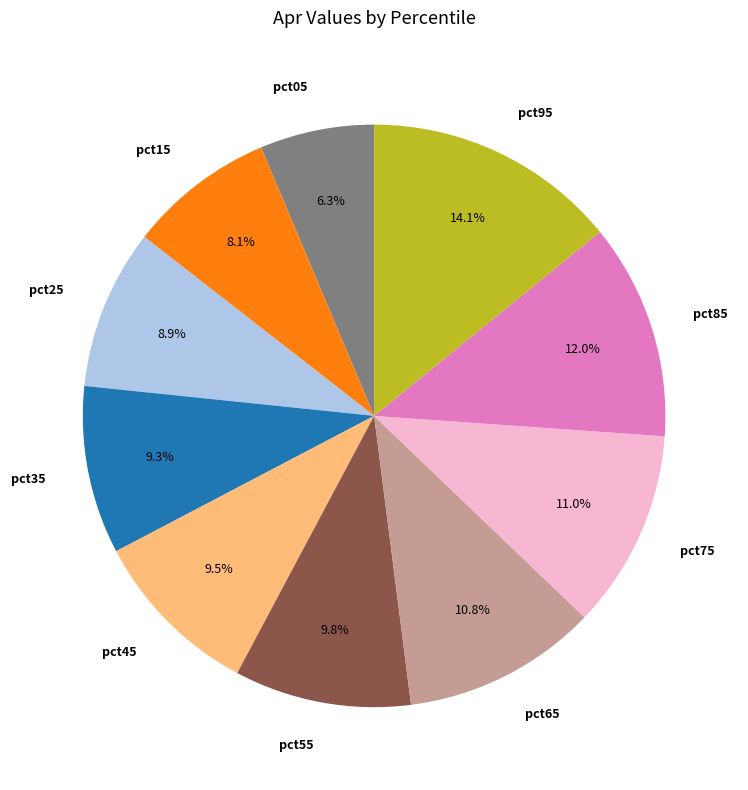

The pct25 slice represents 1% of the pie. True or false?

False